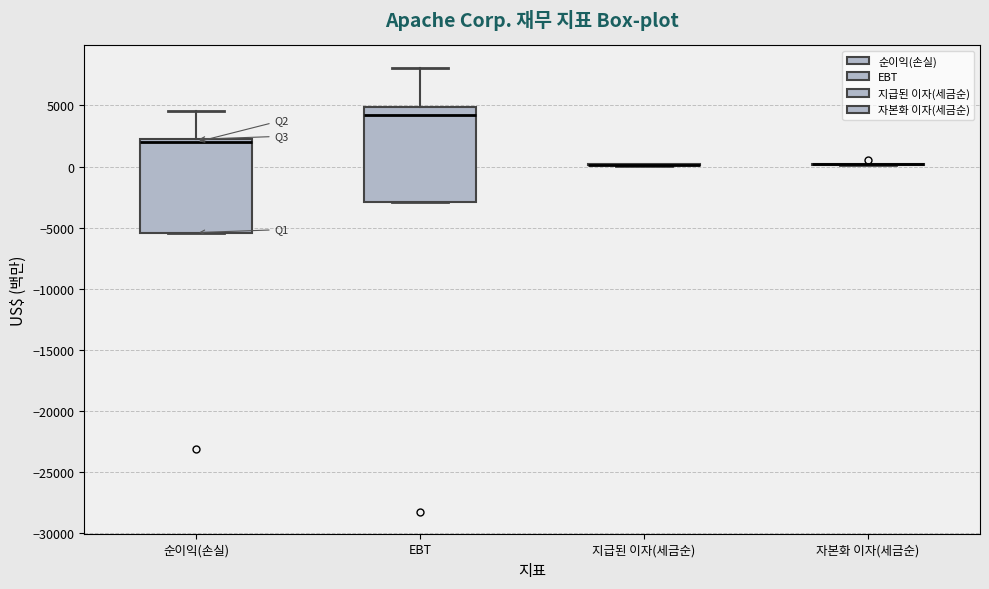

Where does the upper whisker of the box for 순이익(손실) end on the y-axis? The values are not printed on the chart, so give them approximately, as read against the axis.

4500